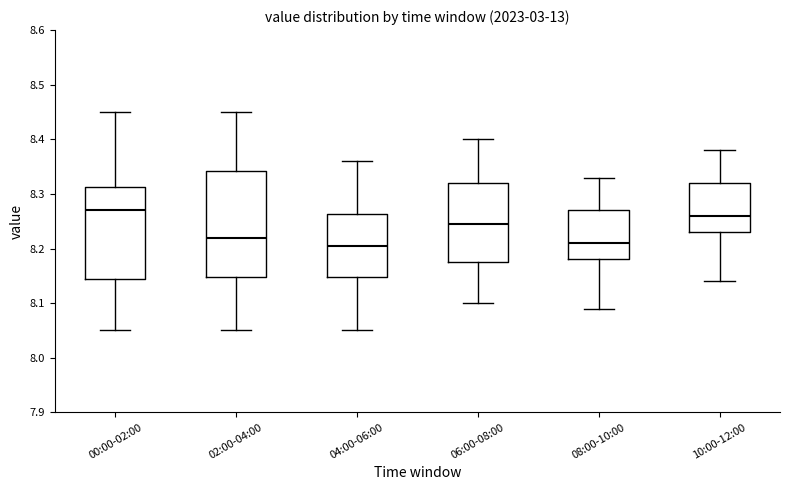

Reading left to right, read every box against the y-axis: the position of its median line, the range the box covers, and the ends of its whiskers. The values are not printed on the chart, so give them approximately, as read against the axis.

00:00-02:00: median 8.27, box 8.15 to 8.31, whiskers 8.05 to 8.45
02:00-04:00: median 8.22, box 8.15 to 8.34, whiskers 8.05 to 8.45
04:00-06:00: median 8.21, box 8.15 to 8.26, whiskers 8.05 to 8.36
06:00-08:00: median 8.25, box 8.18 to 8.32, whiskers 8.10 to 8.40
08:00-10:00: median 8.21, box 8.18 to 8.27, whiskers 8.09 to 8.33
10:00-12:00: median 8.26, box 8.23 to 8.32, whiskers 8.14 to 8.38